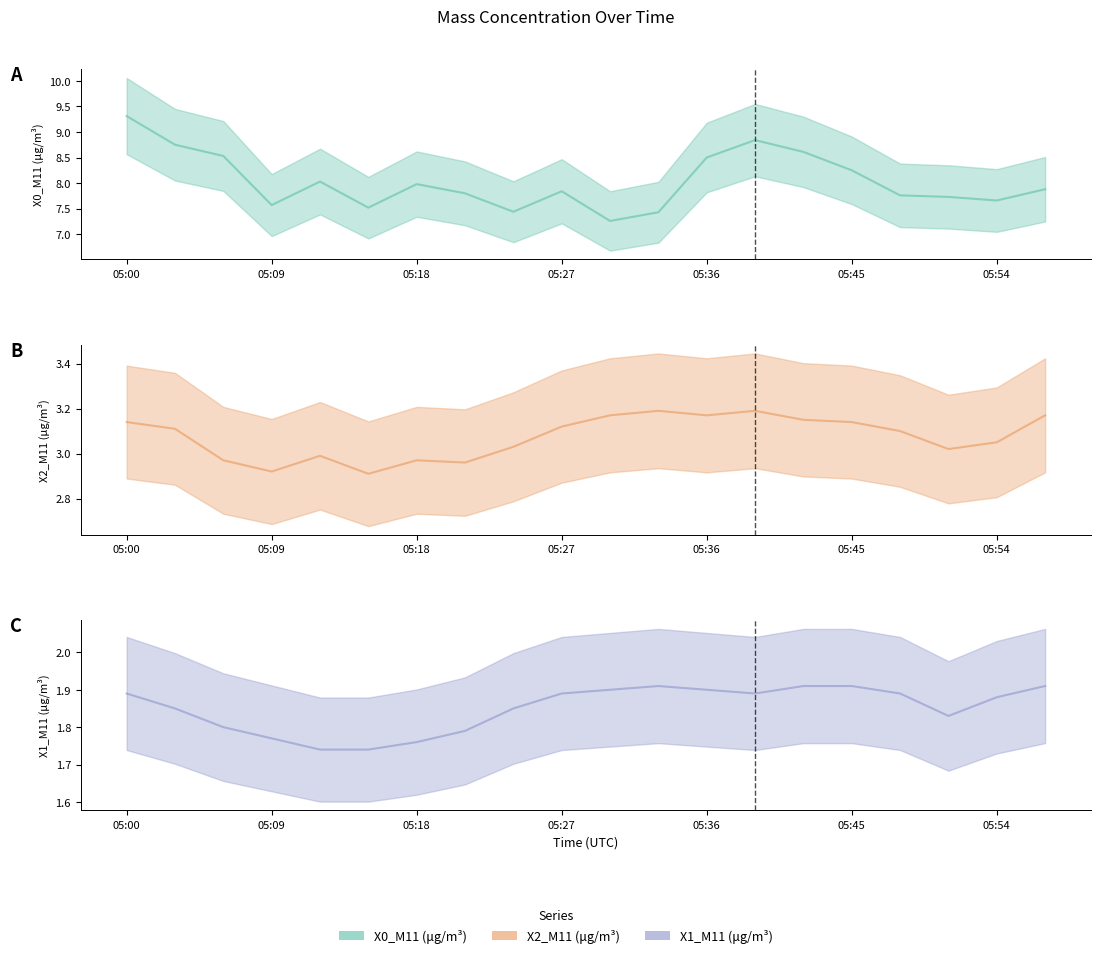

What is the total value across all series at 05:27?

12.8